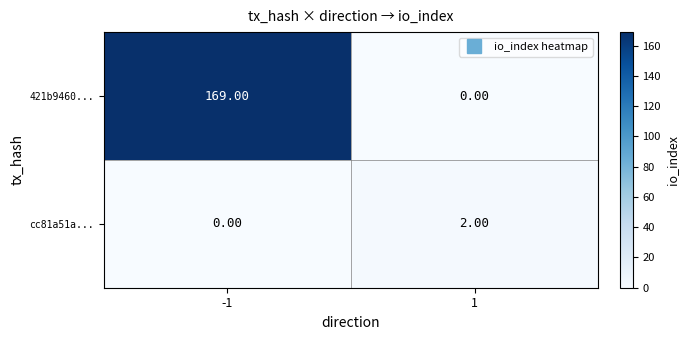

Which series has the largest range (max minus min)?

421b9460...